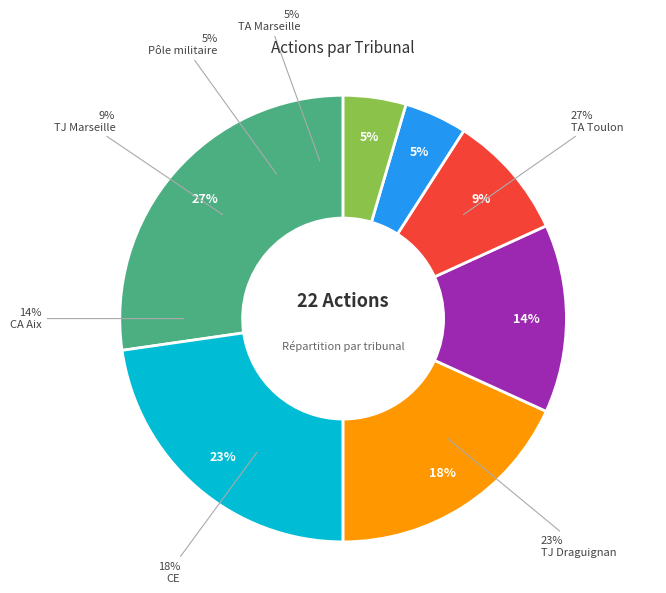

True or false: CA Aix accounts for 4% of the total.

False